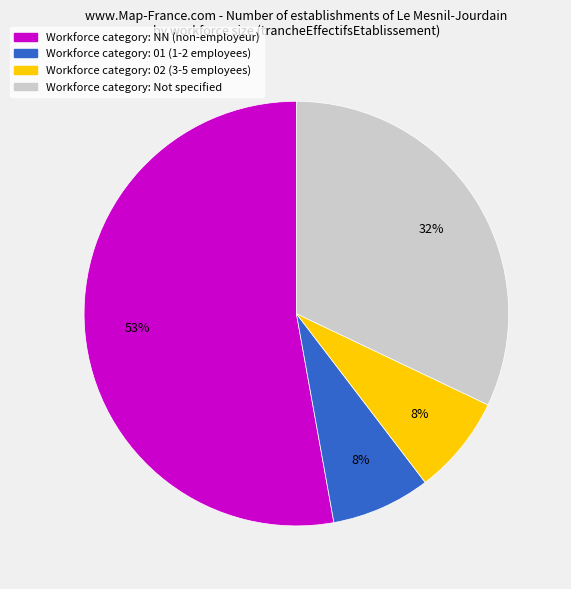

To the nearest percent, what is the average slice percentage?

25%